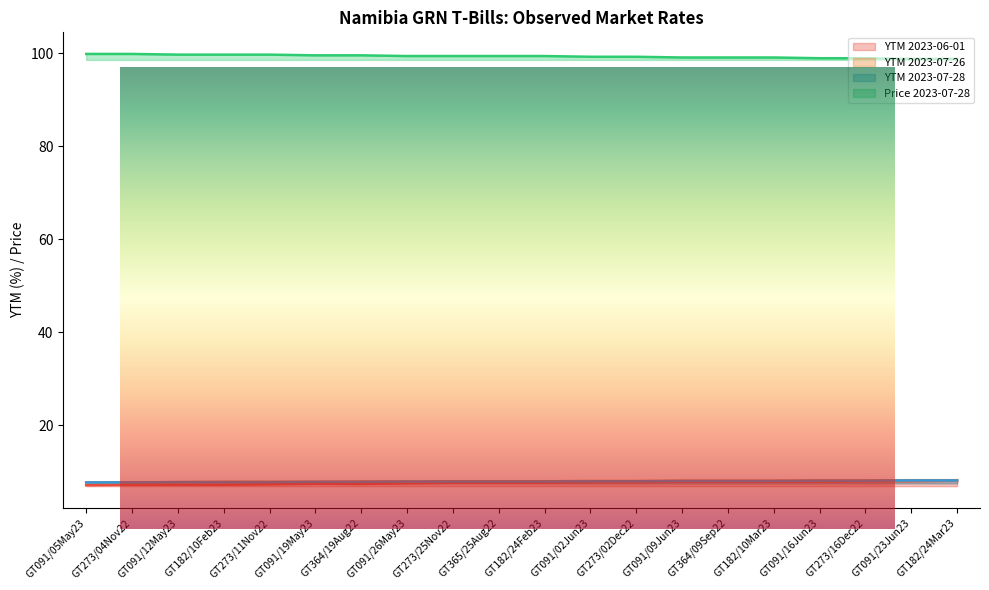

True or false: Price 2023-07-28 and YTM 2023-07-28 cross at least once.

False